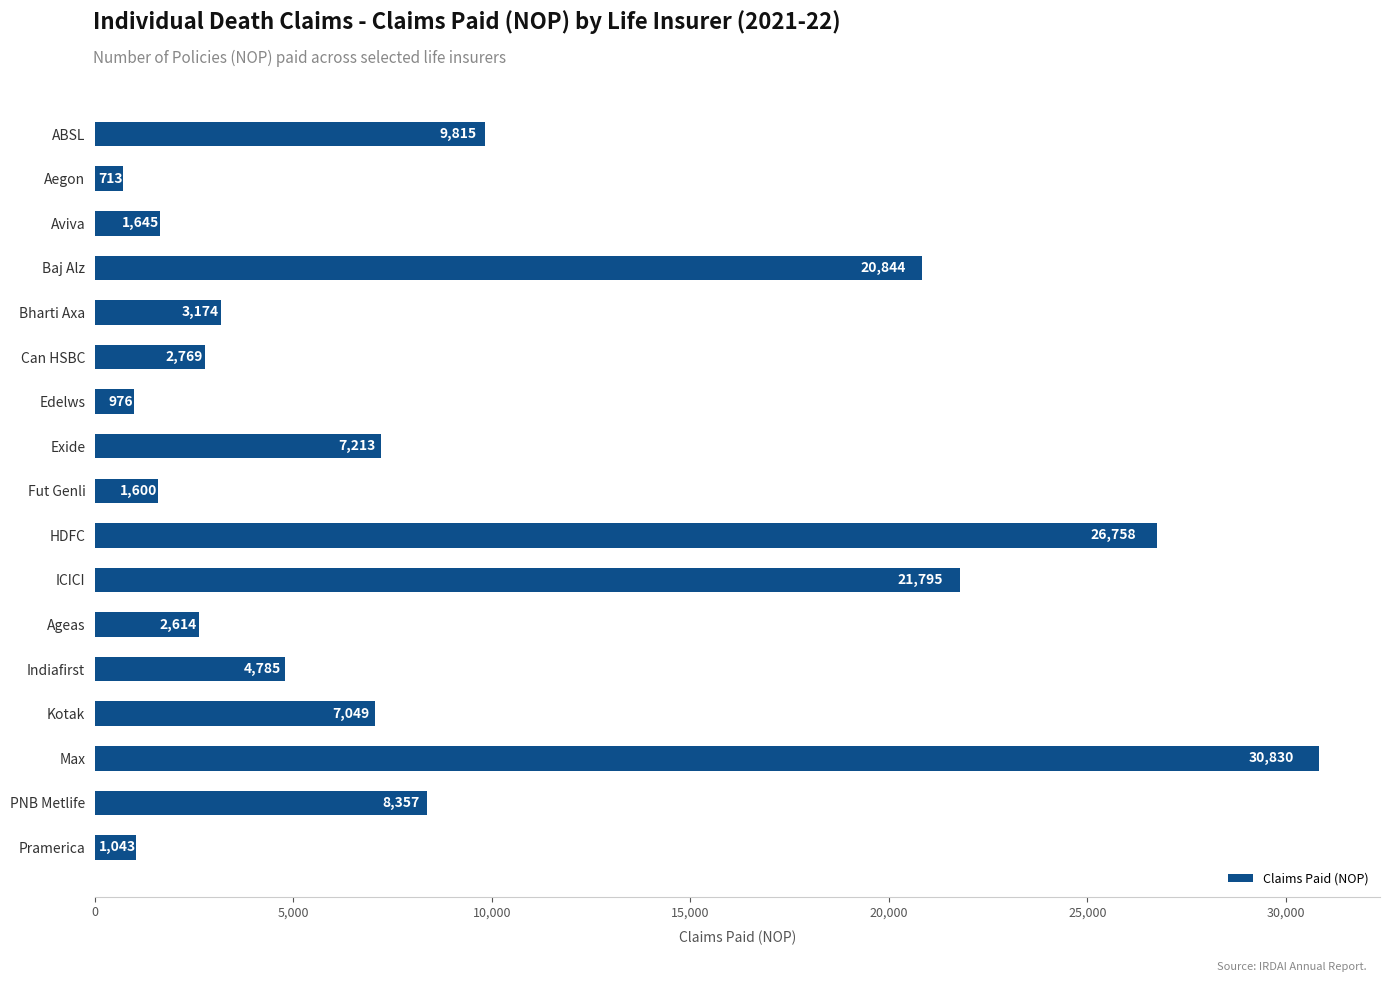

What is the label of the 15th bar from the top?

Max